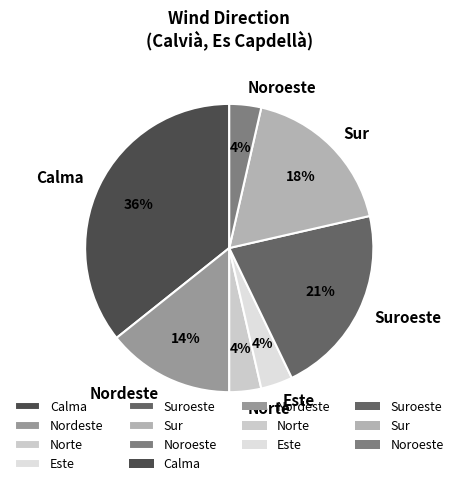

Between Calma and Norte, which is larger?

Calma